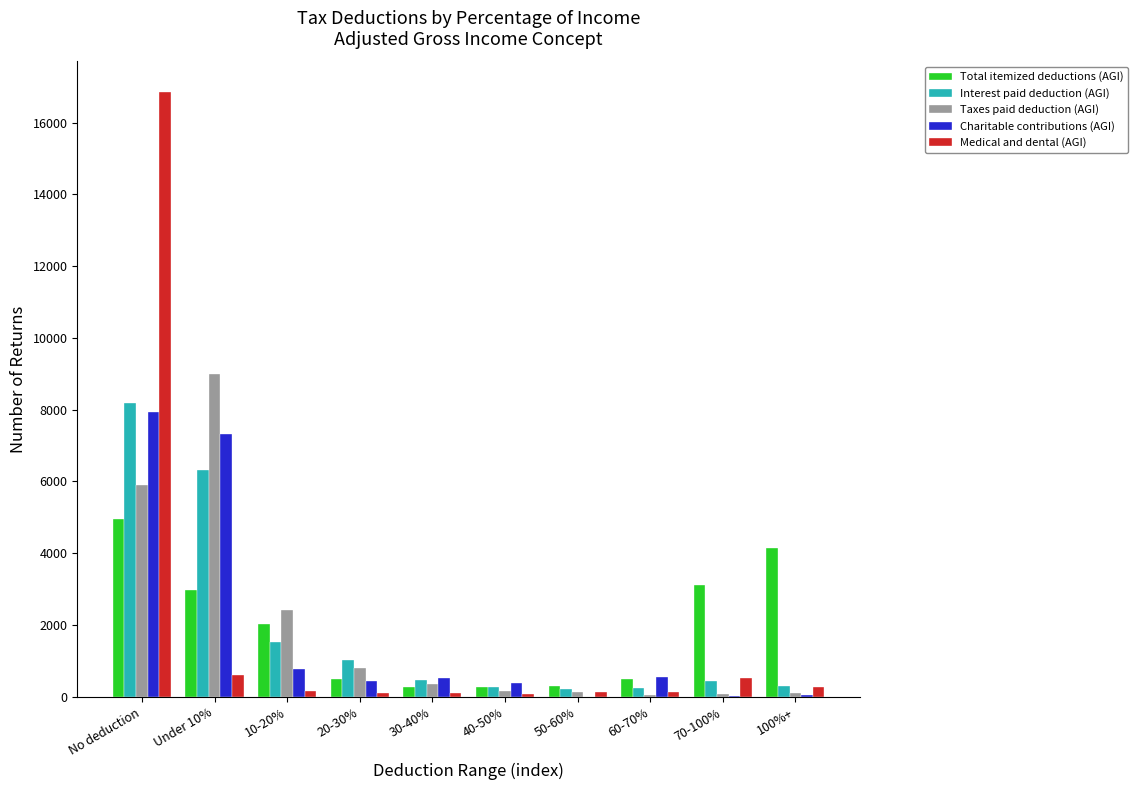

At which category is the sum across all series the highest?

No deduction